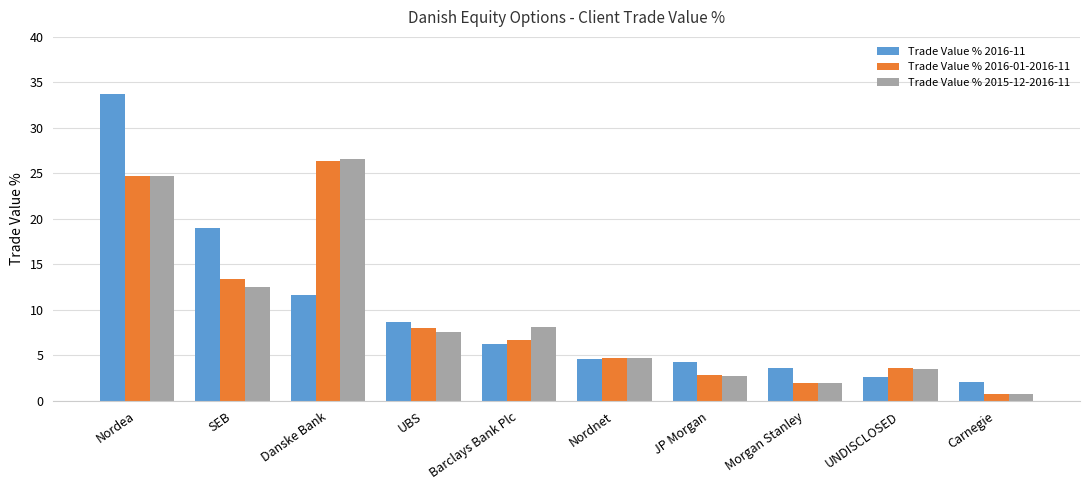

What position from the right is SEB?

9